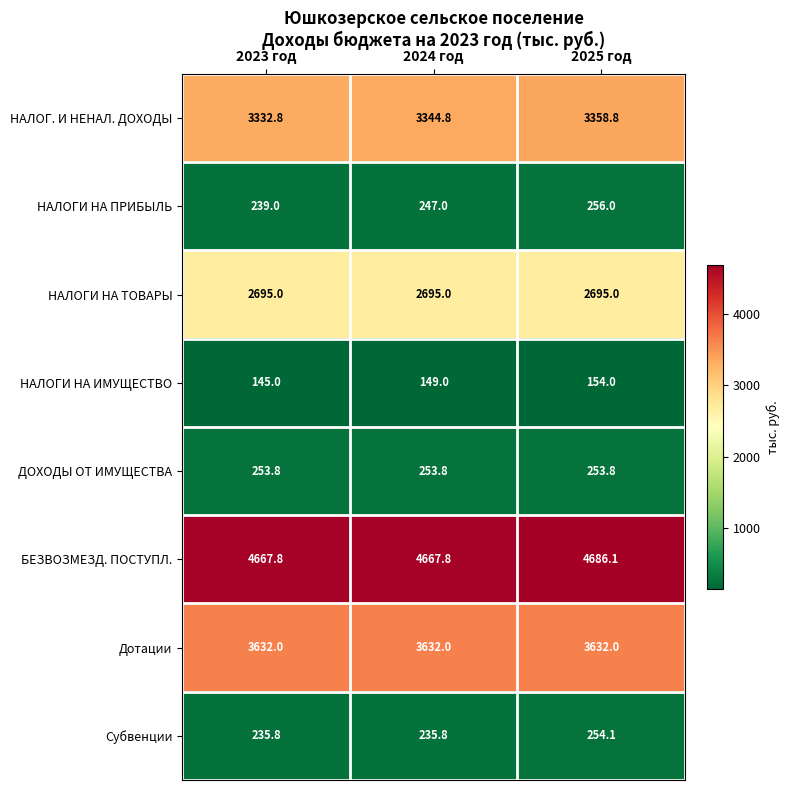

Which category has the highest value across all series?

2025 год